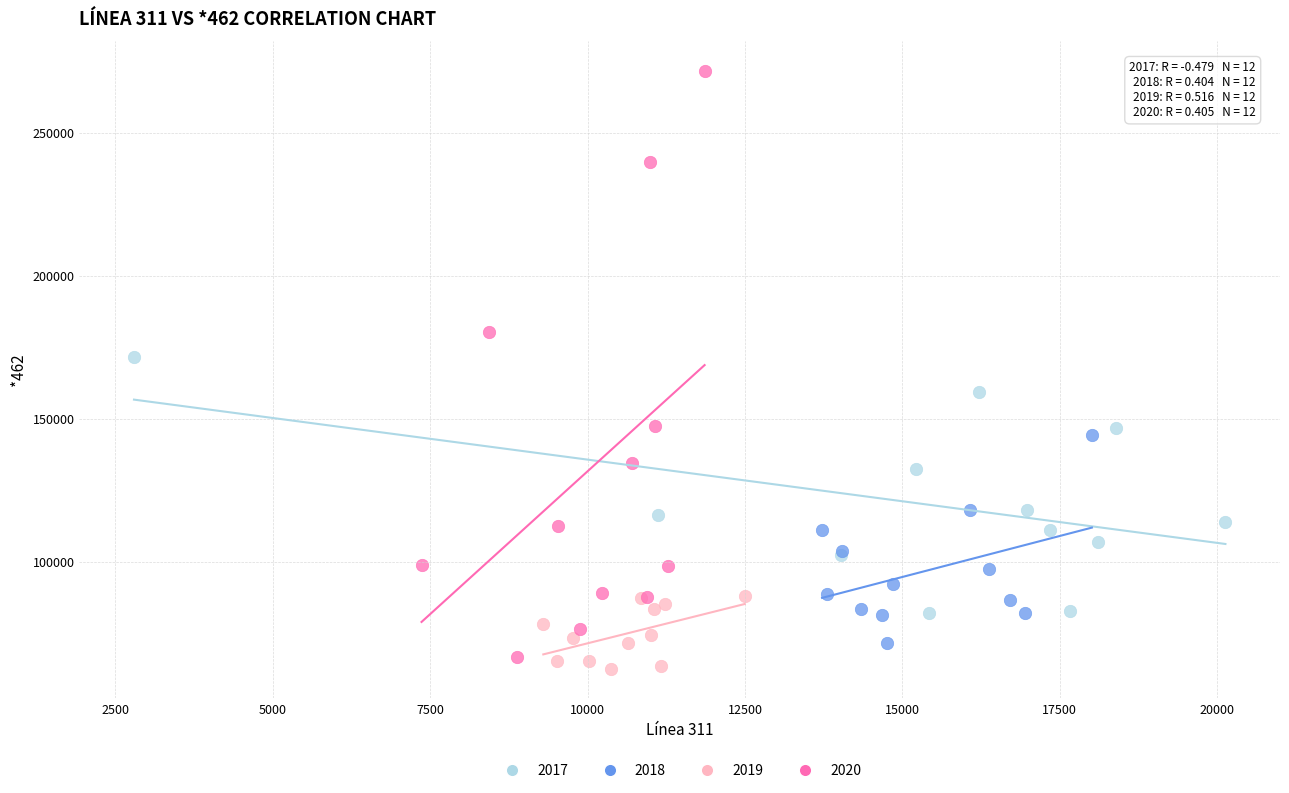

Which series has the largest Y range (max minus min)?

2020